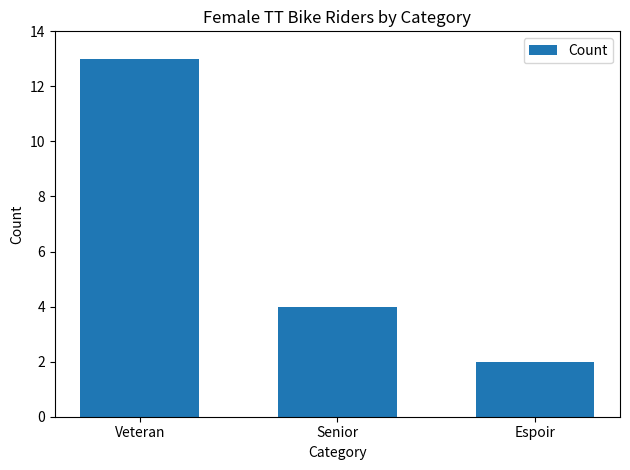

Reading left to right, extract all data points from this chart.

13	4	2